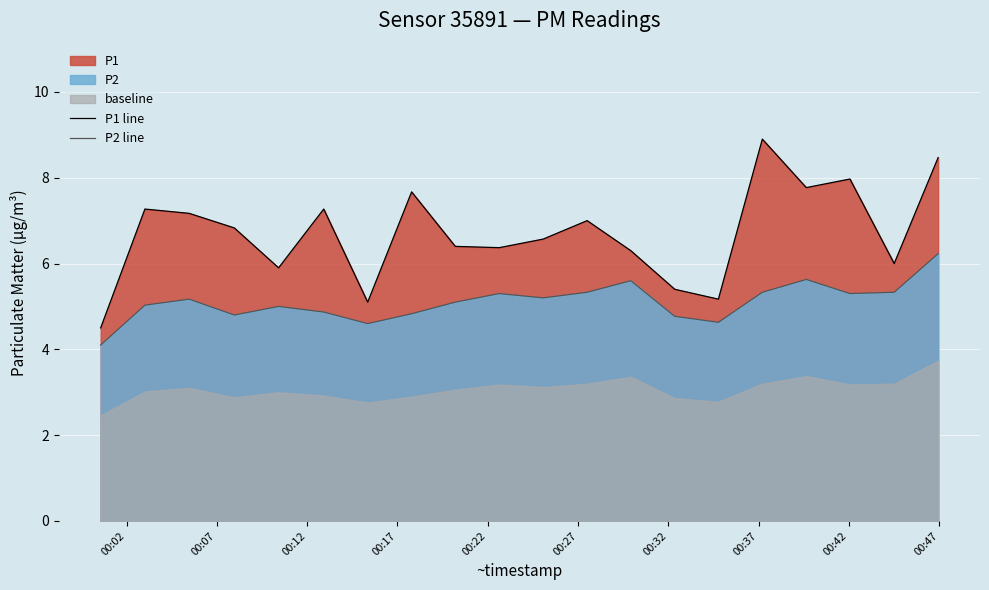

What is the highest value of the P2 line series?

6.2